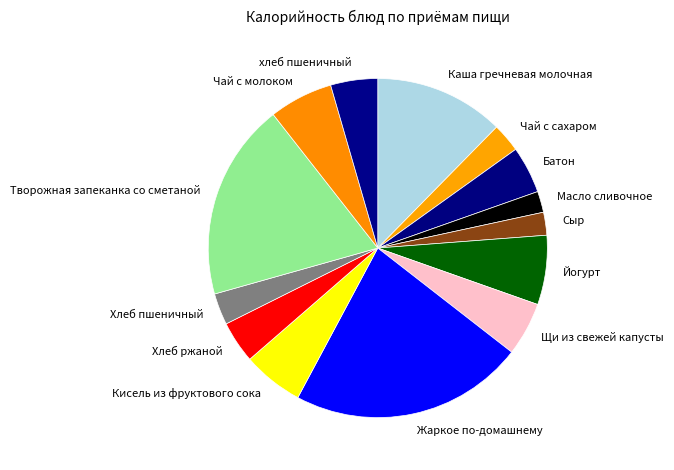

The хлеб пшеничный slice represents 4% of the pie. True or false?

True